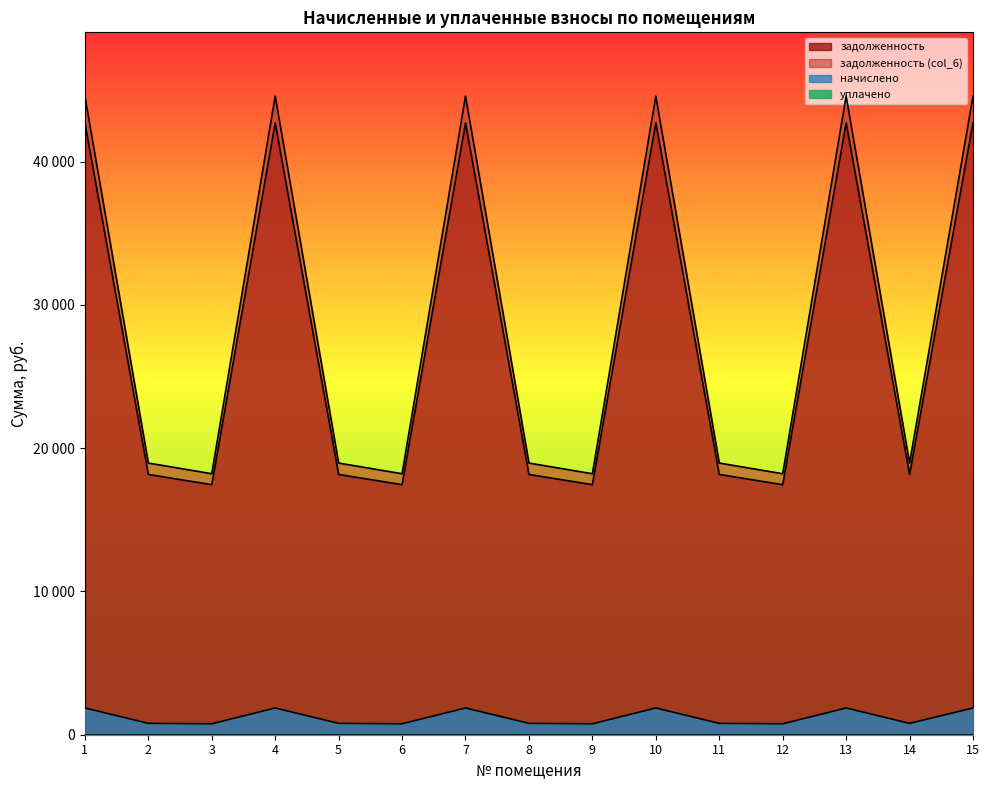

What is the spread (max minus min) of values at 12?

17454.5